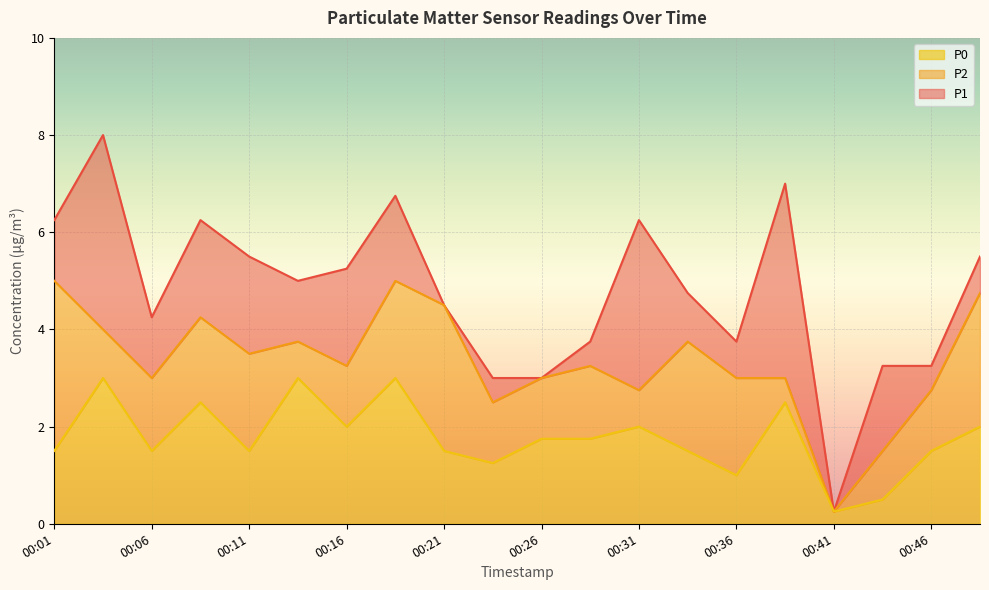

True or false: P0 and P1 cross at least once.

False